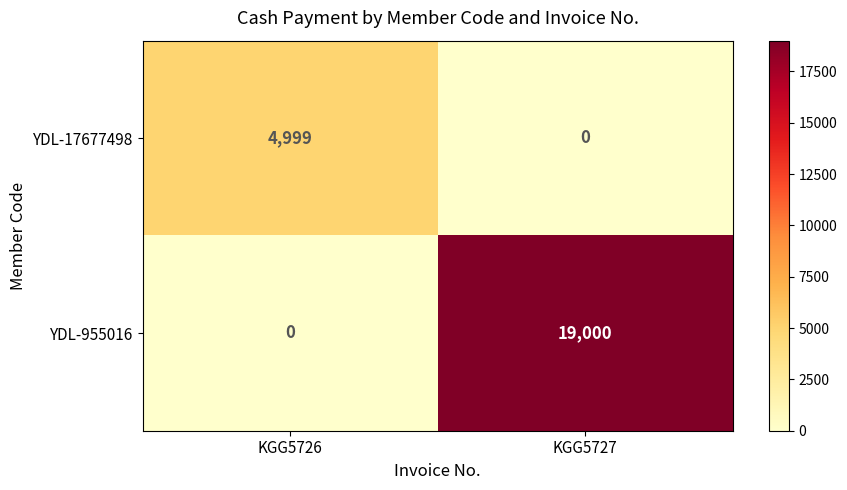

Reading left to right, list all the values displayed in this chart.

YDL-17677498: KGG5726=4999	KGG5727=0
YDL-955016: KGG5726=0	KGG5727=19000